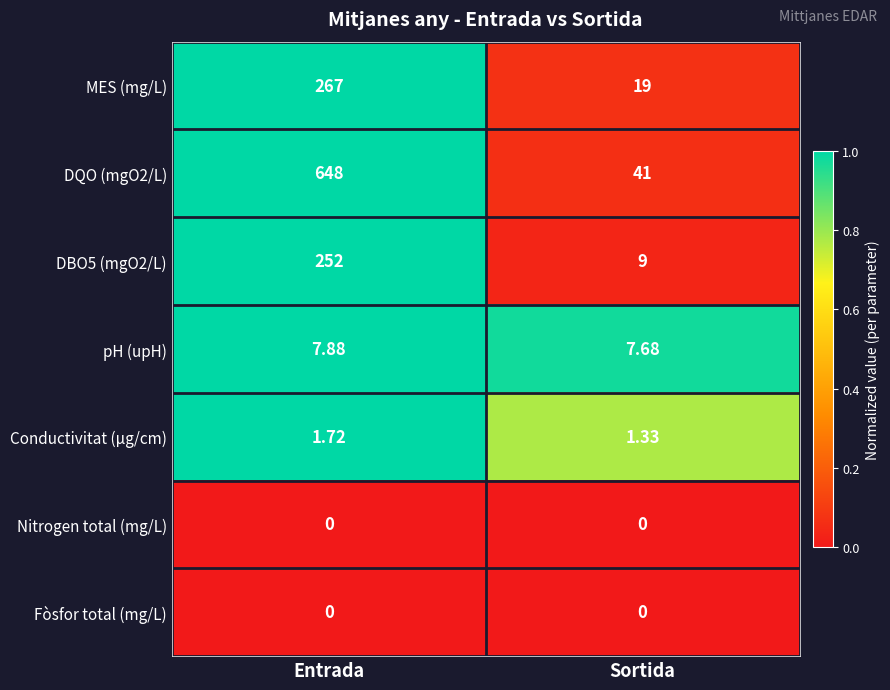

At which label is DQO (mgO2/L) closest to 344?

Sortida